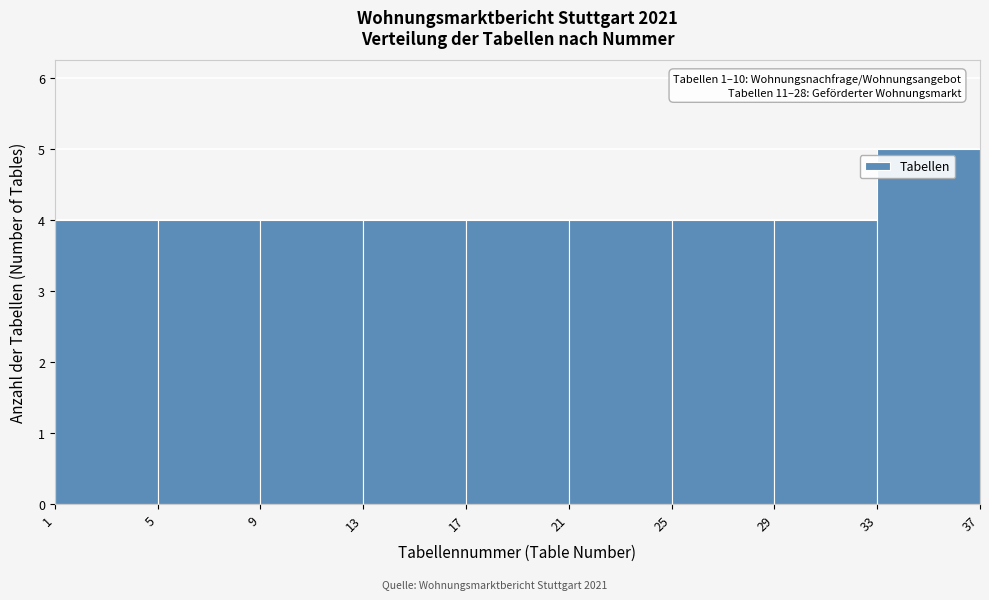

Which range on the x-axis has the tallest bar?

33 to 37